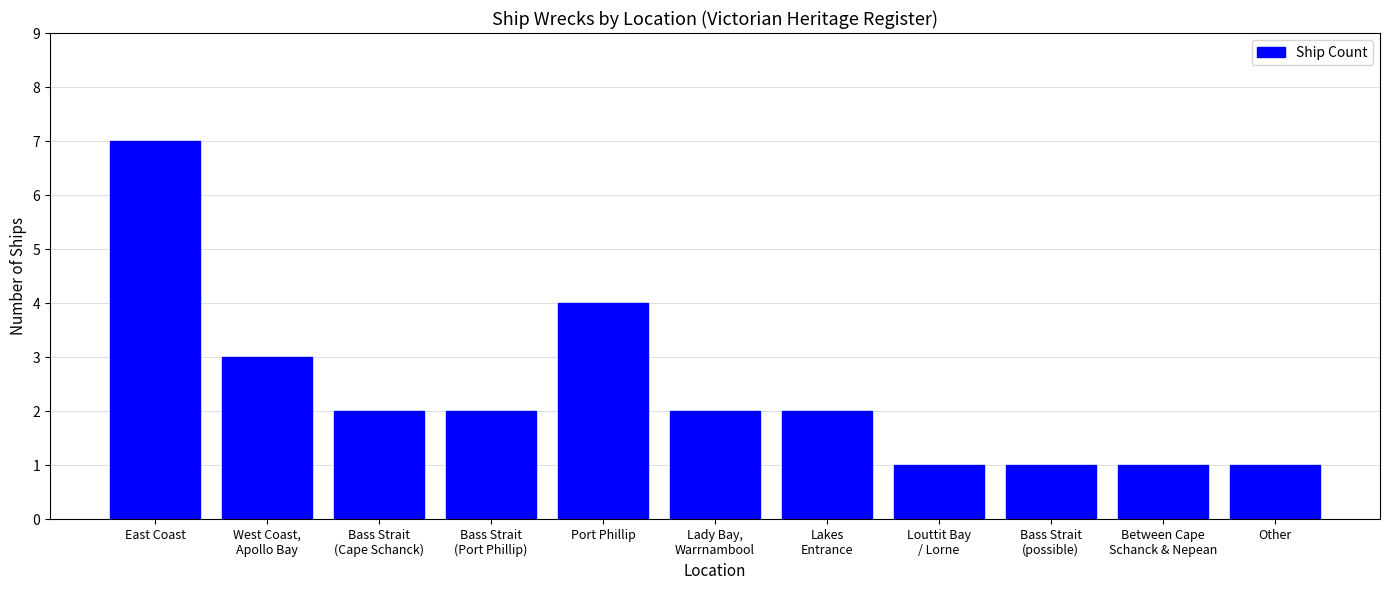

How many series are shown in this chart?

1